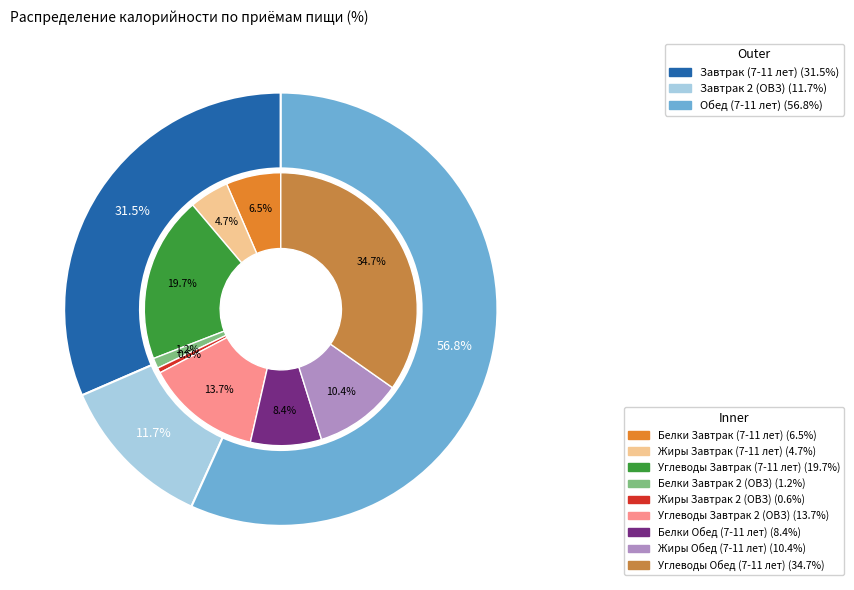

Count the number of slices in the pie.

3